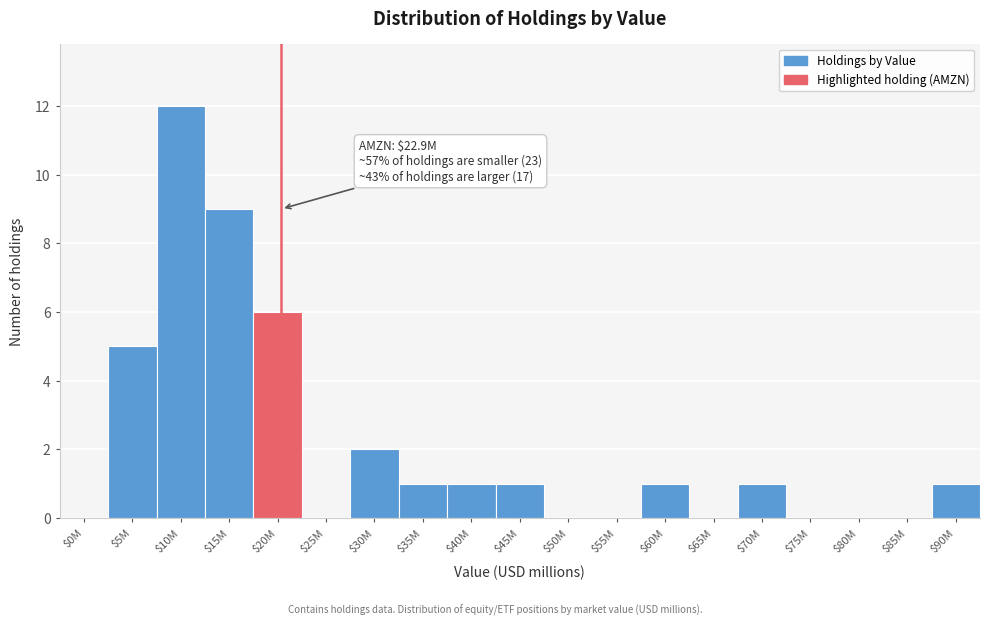

What is the sum of all values?

40